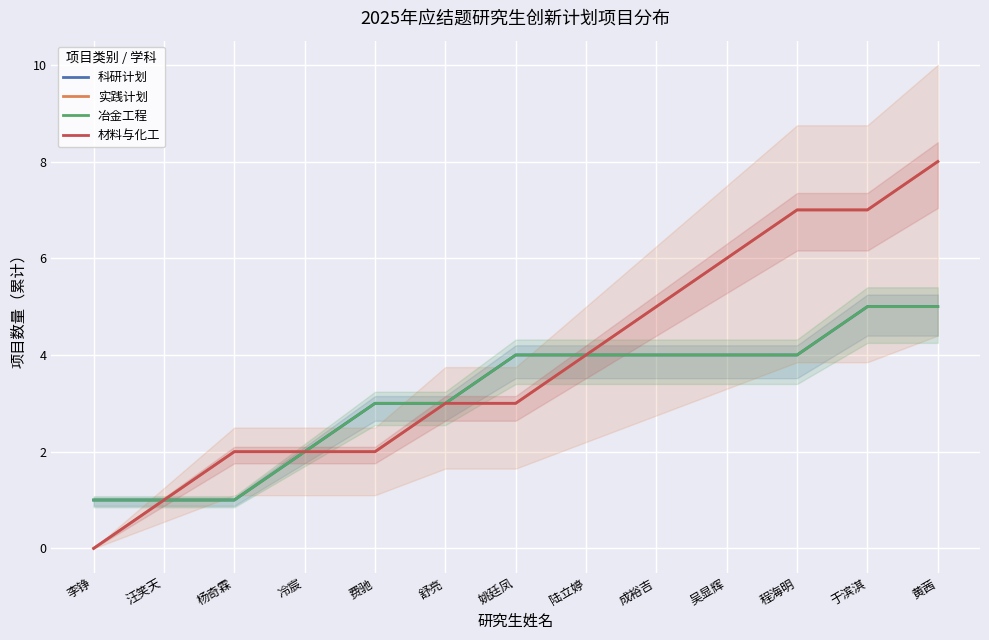

Rank the categories by 实践计划 value from highest to lowest.

黄茜, 程海明, 于滨淇, 吴显辉, 成裕吉, 陆立婷, 舒亮, 姚廷凤, 杨奇霖, 冷宸, 费驰, 汪笑天, 李铮